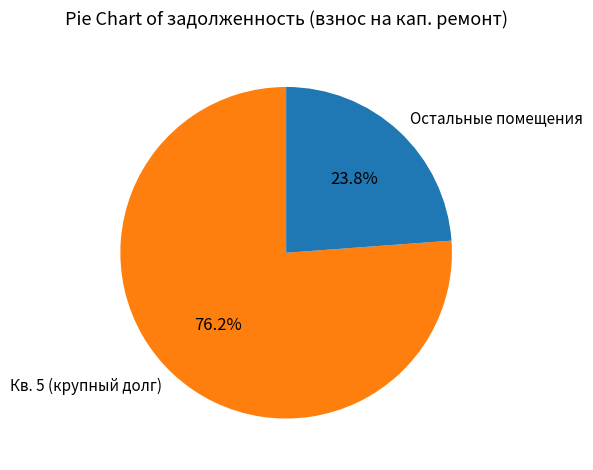

What portion of the pie excludes Остальные помещения?

76.2%